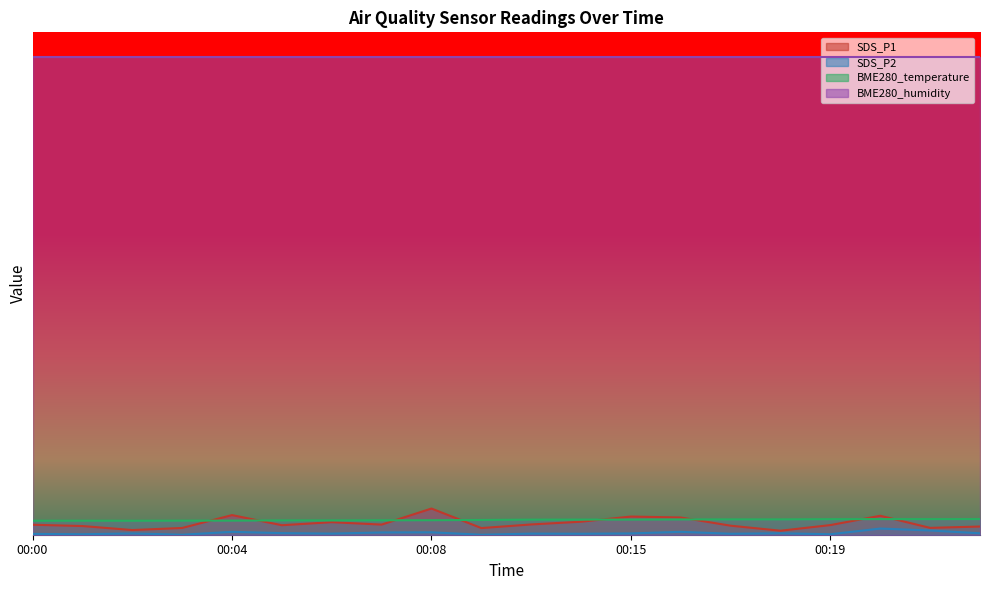

What is the total value across all series at 00:15?

0.7